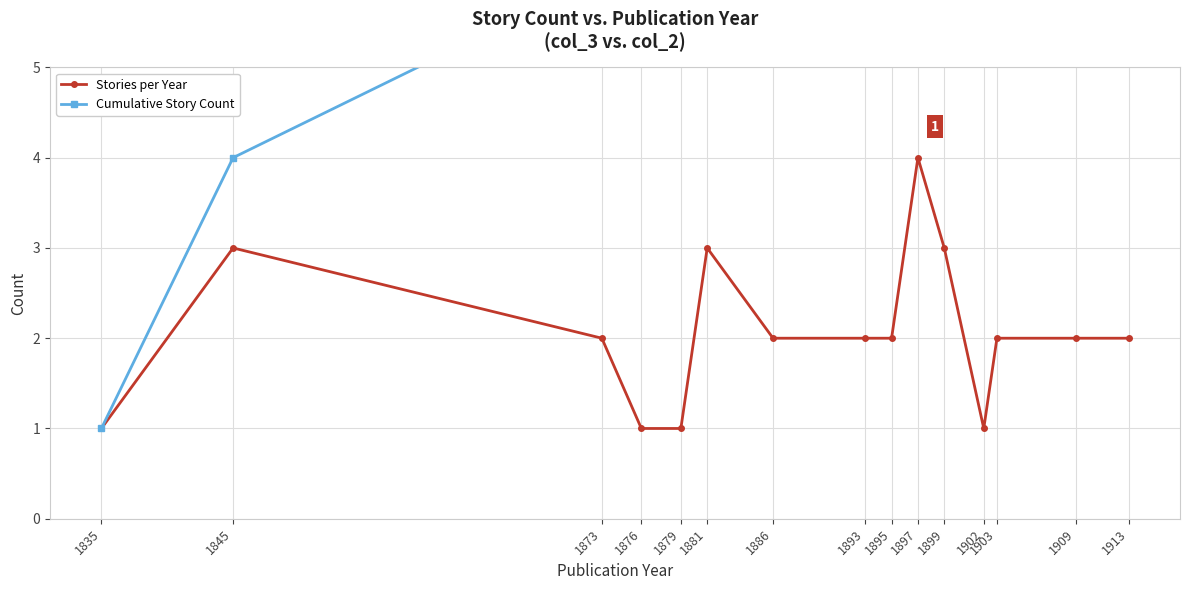

What value does the Cumulative Story Count series have at 1835?

1